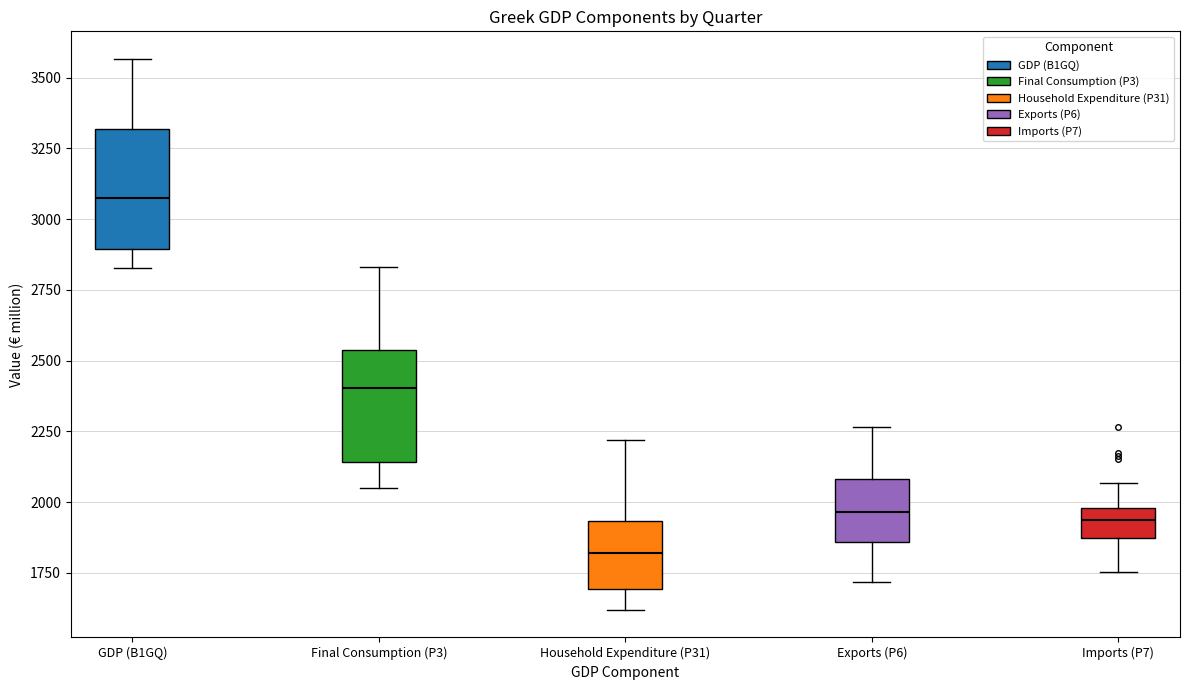

Where does the upper whisker of the box for Final Consumption (P3) end on the y-axis? The values are not printed on the chart, so give them approximately, as read against the axis.

2850